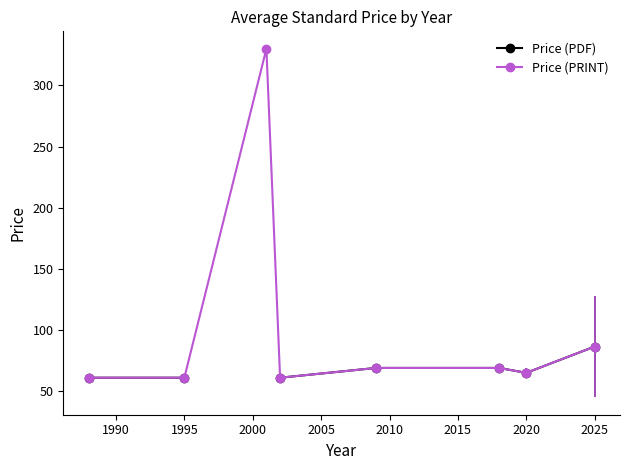

What is the smallest value displayed?

61.0